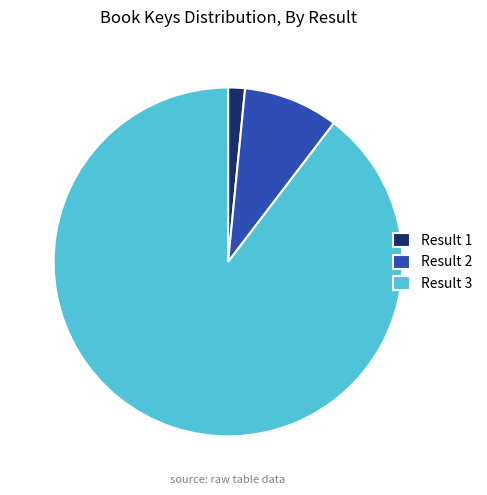

Which category has the smallest portion of the pie?

Result 1